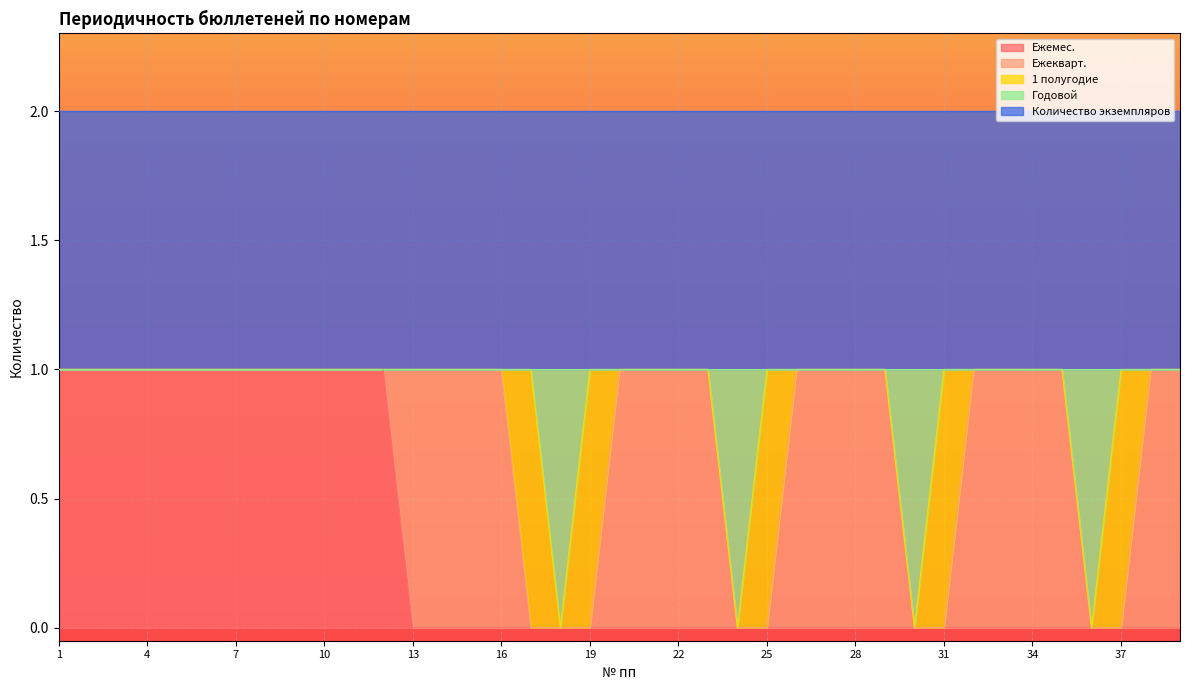

What is the sum of all Ежемес. values?

12